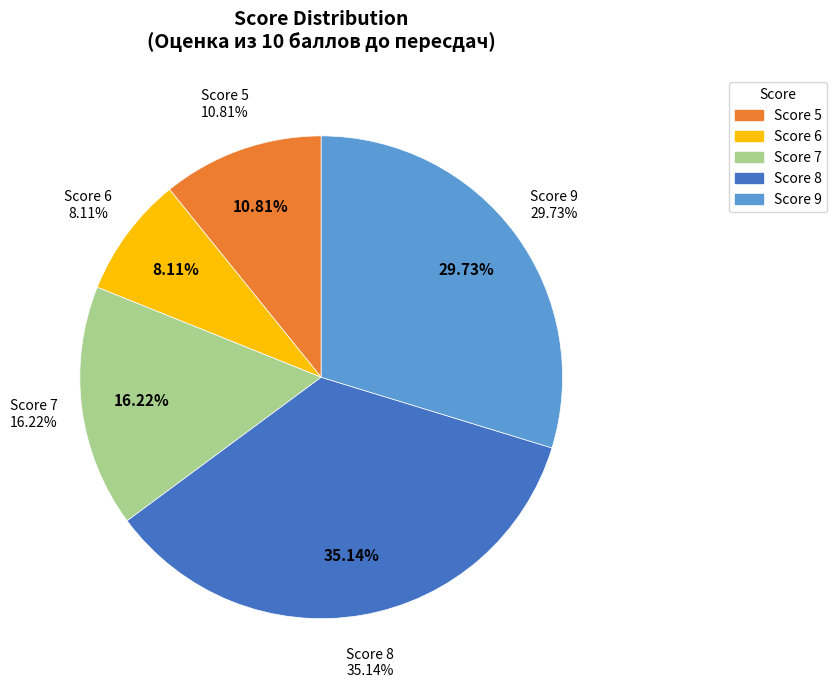

Is there any slice that represents more than half of the pie?

No